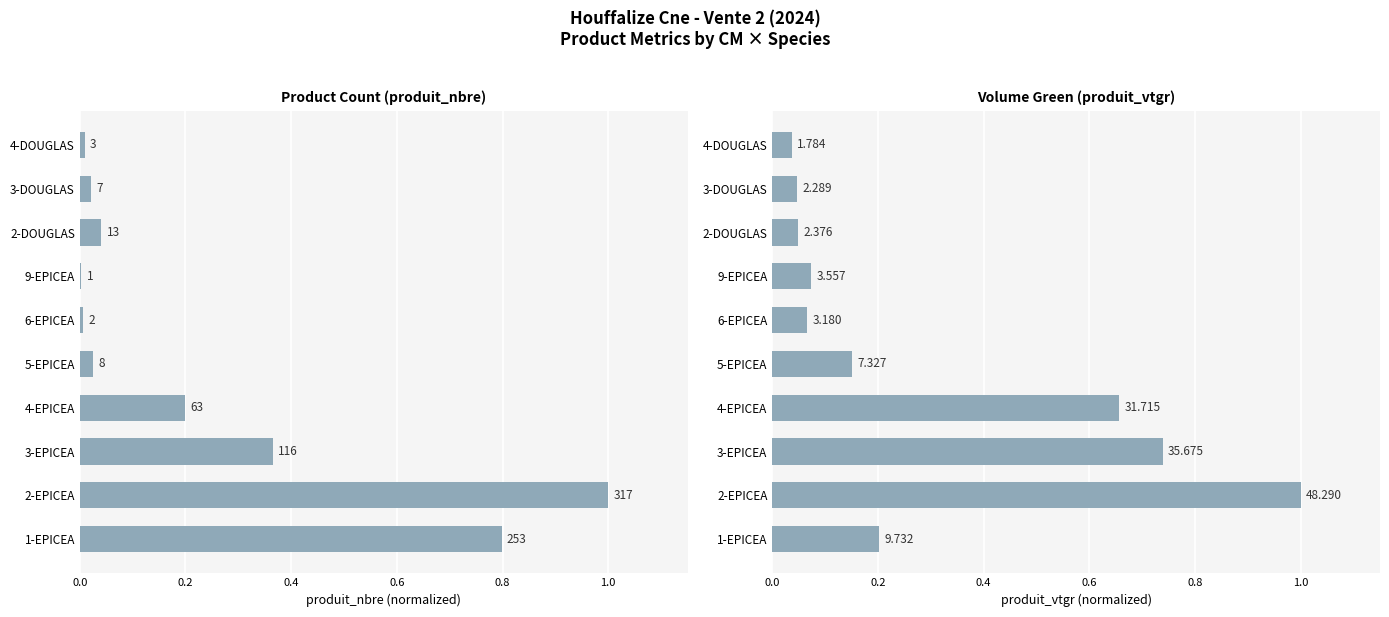

What is the difference between the maximum and minimum values in the produit_nbre series?

1.0